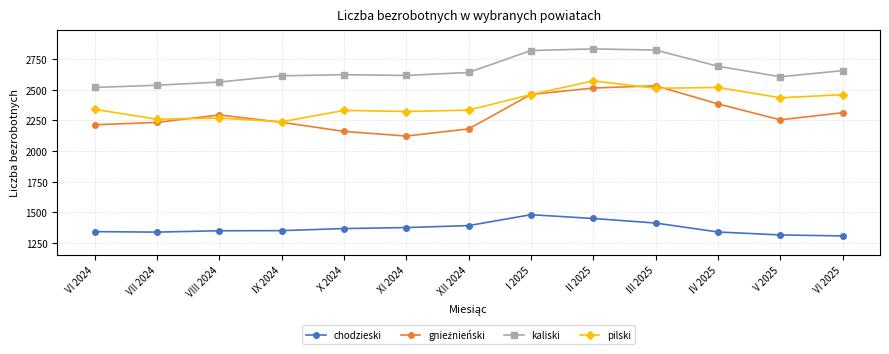

What is the label of the 6th point from the right?

I 2025